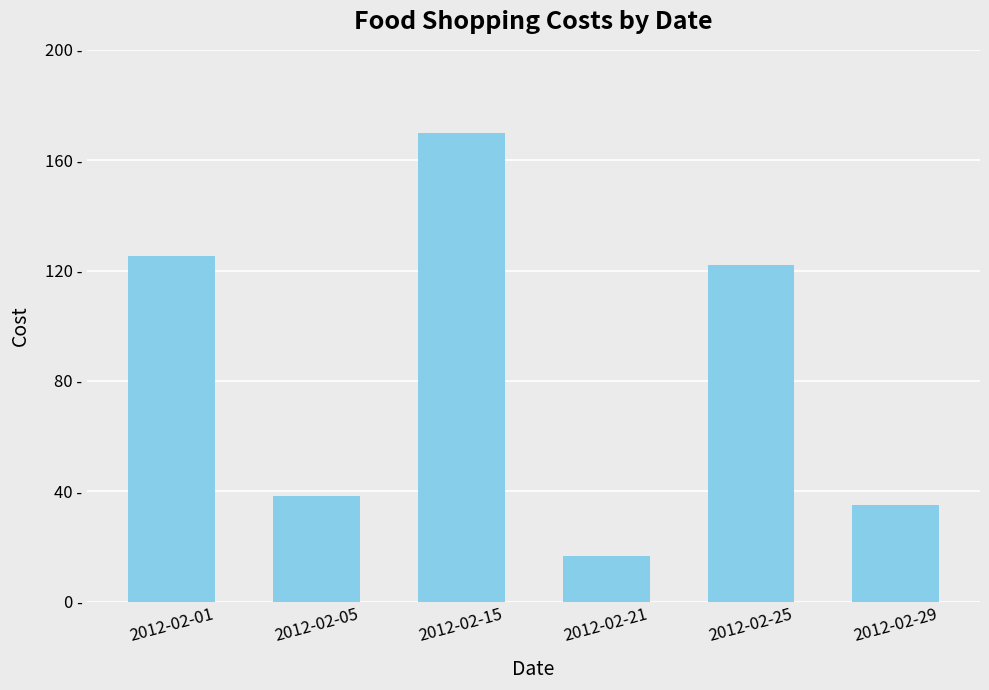

Does the chart contain any negative values?

No